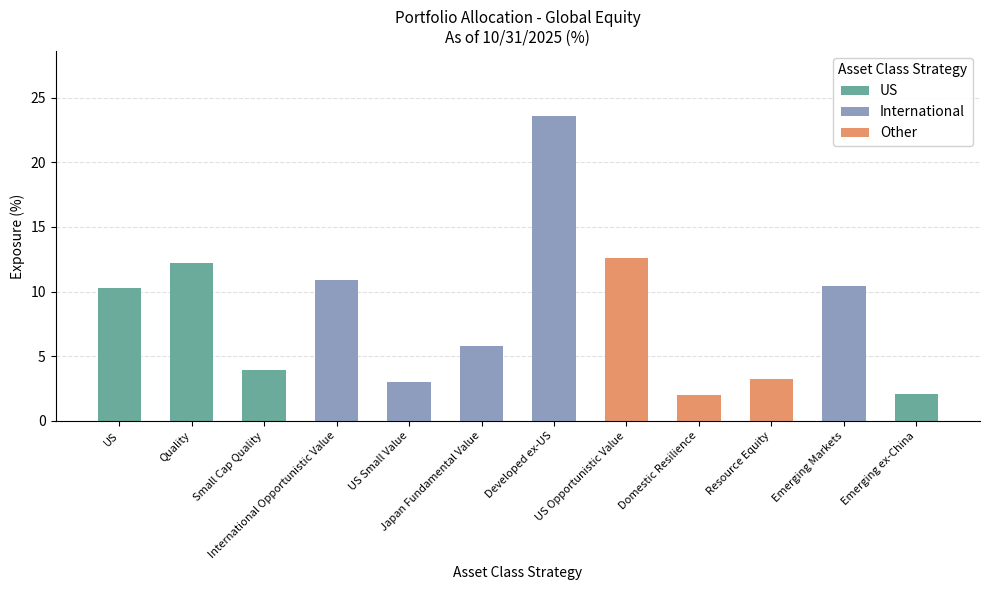

Is it true that the value at US Opportunistic Value is 2.7?

False